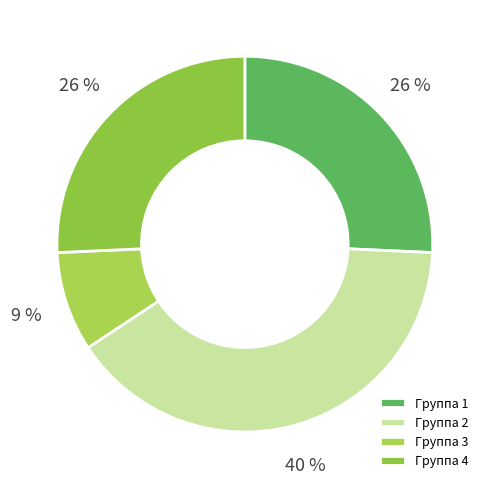

Which category has the smallest portion of the pie?

Группа 3